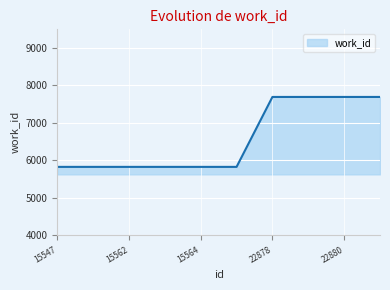

What is the greatest value displayed?

7694